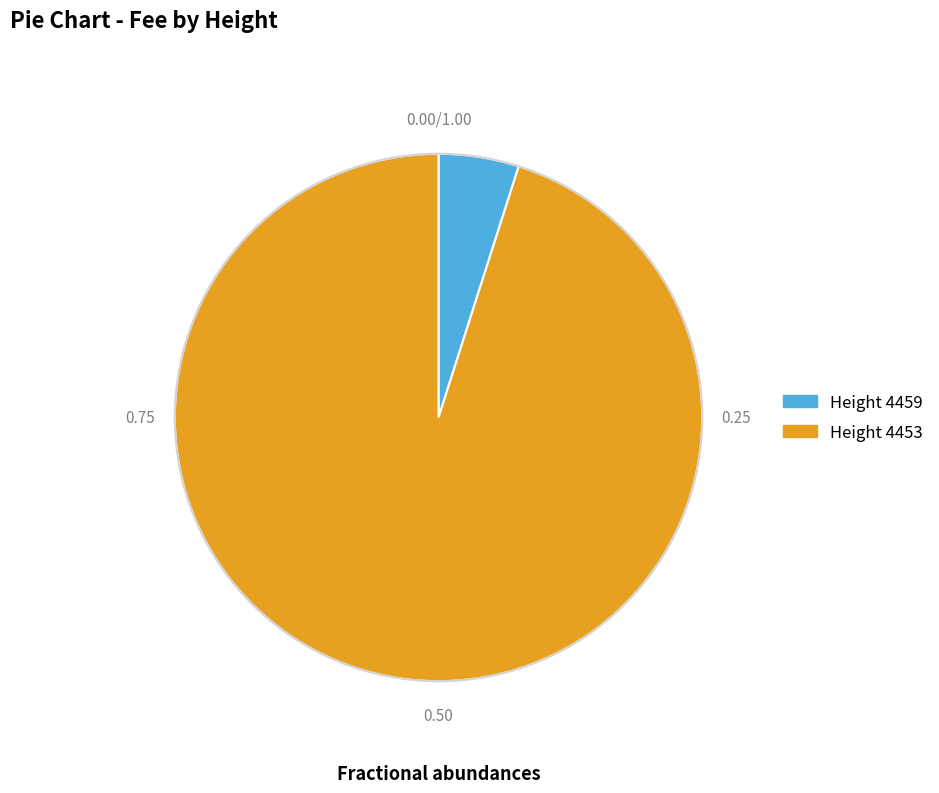

Count the number of slices in the pie.

2